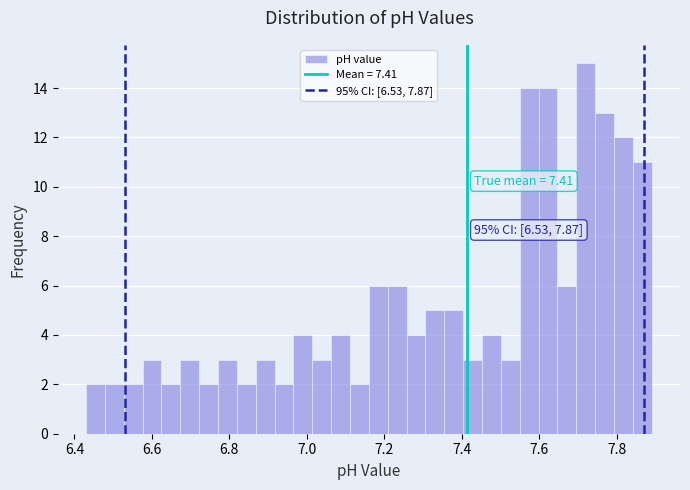

Around what value on the x-axis is the tallest bar? Give the approximate position of its centre, as read against the axis.

7.72